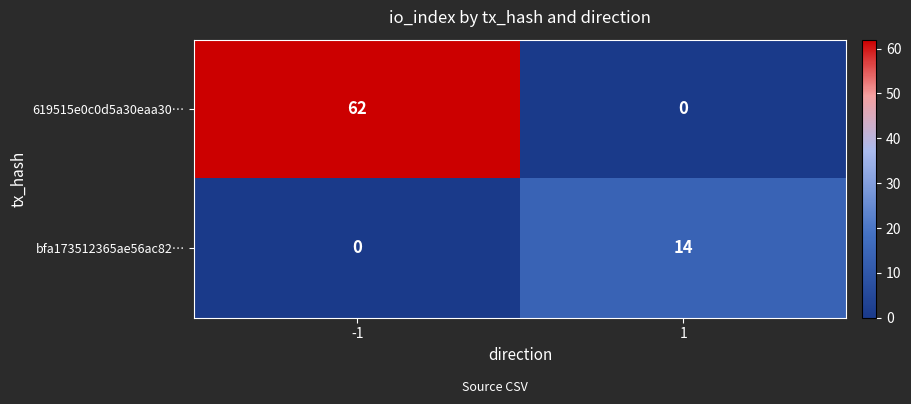

Reading left to right, what are all the values shown in this chart?

619515e0c0d5a30eaa30…: -1=62	1=0
bfa173512365ae56ac82…: -1=0	1=14